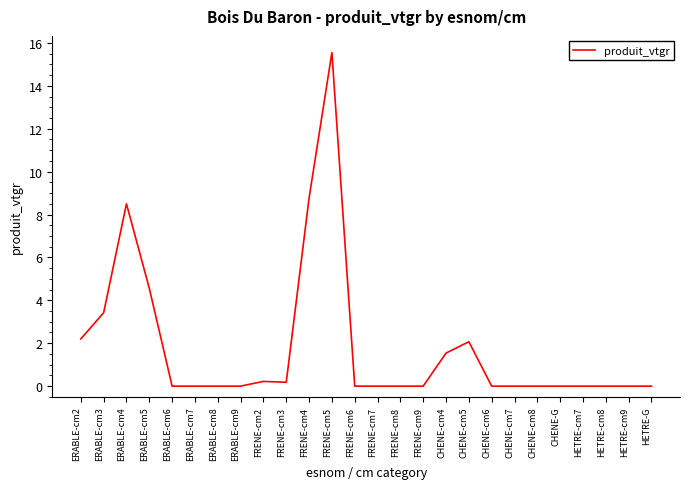

True or false: the data shows 0.0 at FRENE-cm9.

True